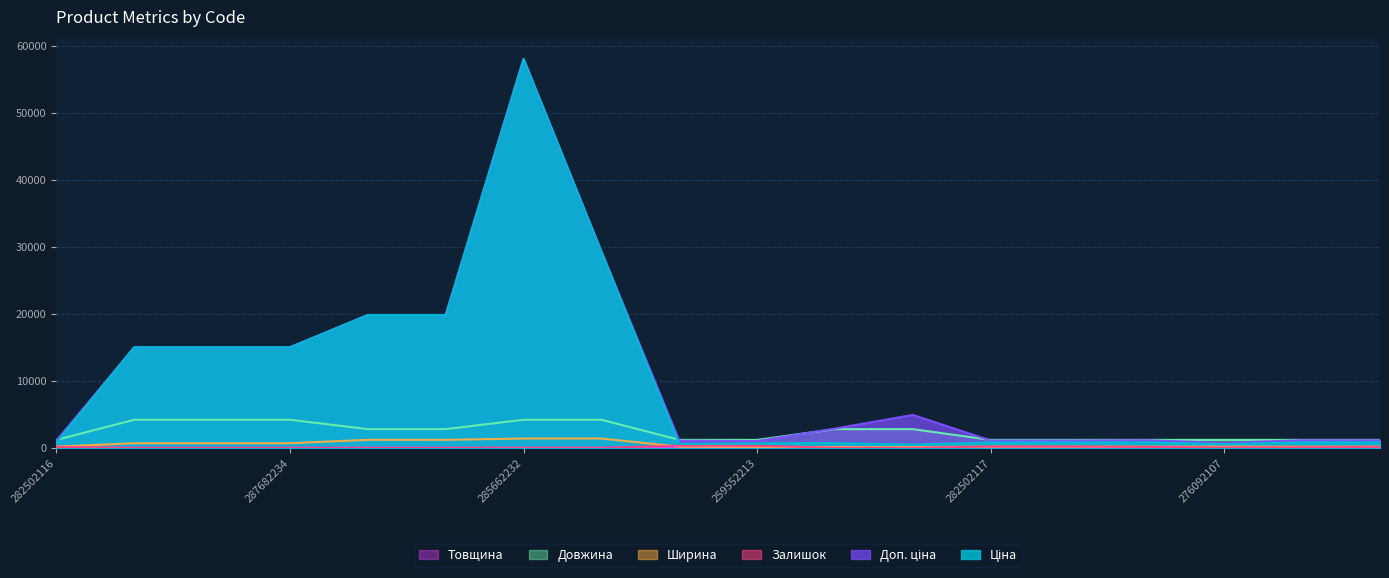

What is the lowest value of the Ціна series?

491.7